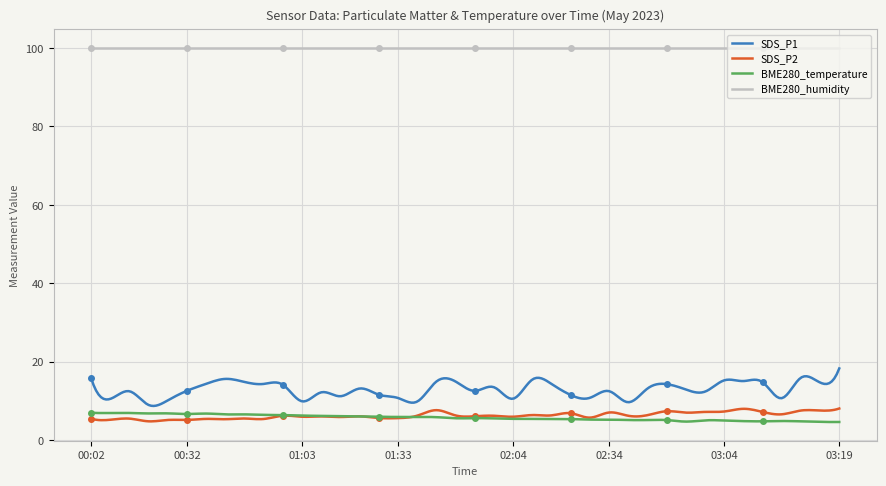

True or false: BME280_humidity and SDS_P2 cross at least once.

False